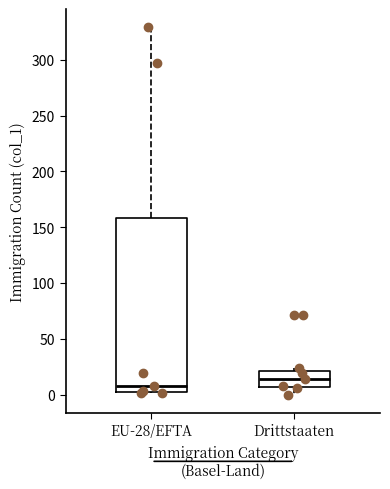

Reading left to right, read every box against the y-axis: the position of its median line, the range the box covers, and the ends of its whiskers. The values are not printed on the chart, so give them approximately, as read against the axis.

EU-28/EFTA: median 10, box 0 to 160, whiskers 0 to 330
Drittstaaten: median 15, box 5 to 20, whiskers 0 to 25